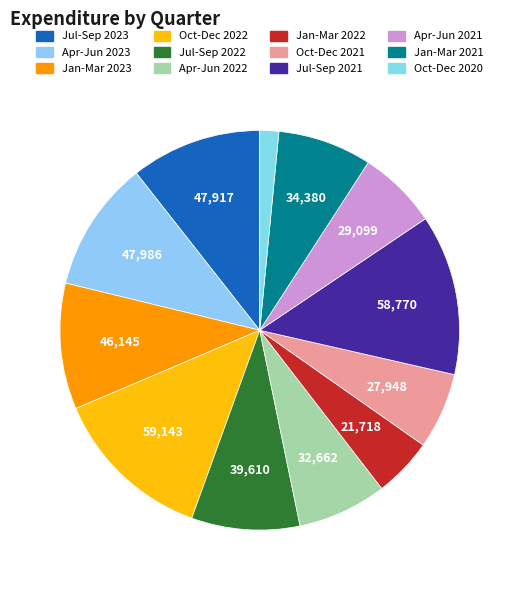

True or false: Oct-Dec 2020 accounts for 14% of the total.

False